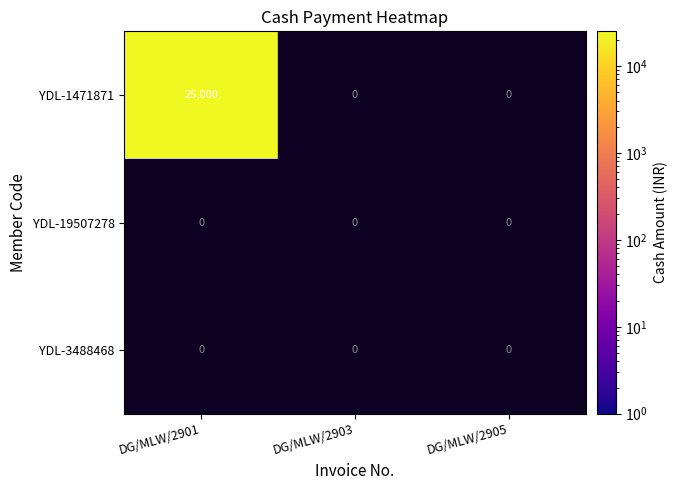

Is the value of YDL-1471871 at DG/MLW/2901 greater than the value of YDL-19507278 at DG/MLW/2905?

Yes